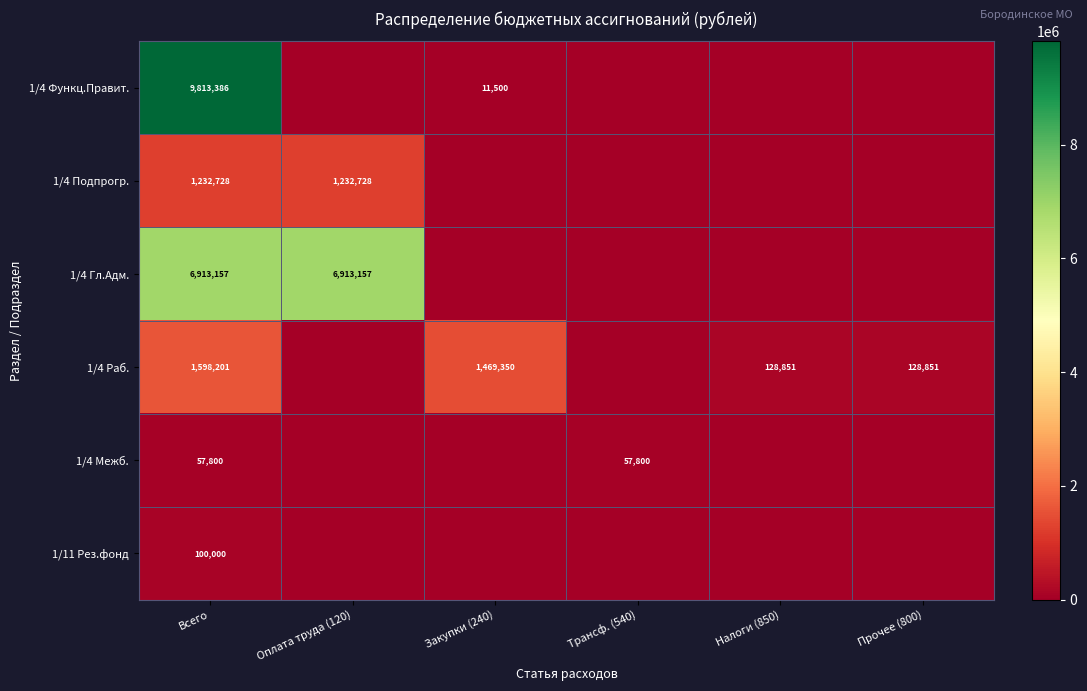

Is it true that 1/4 Подпрогр. equals 1836223 at Оплата труда (120)?

False